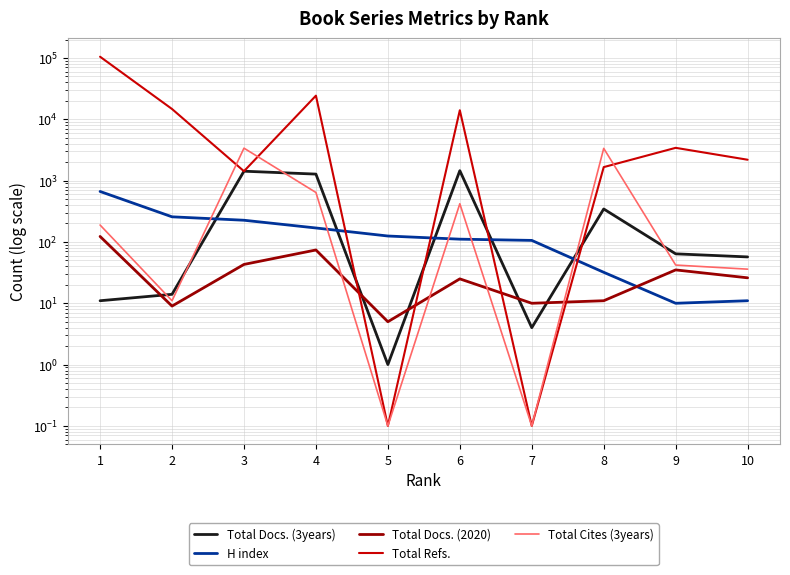

At which label does H index reach its peak?

1